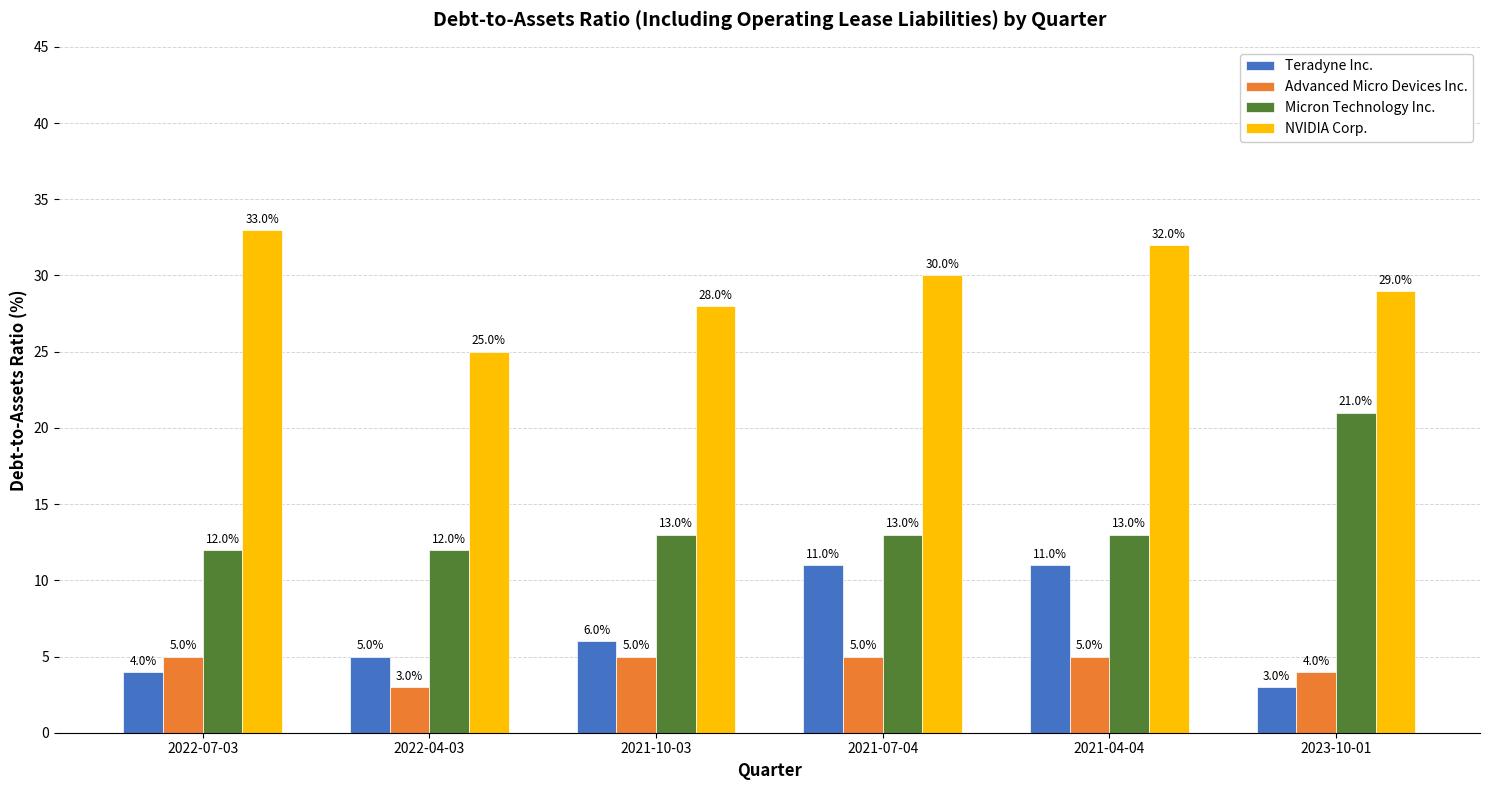

What is the smallest value displayed?

3.0